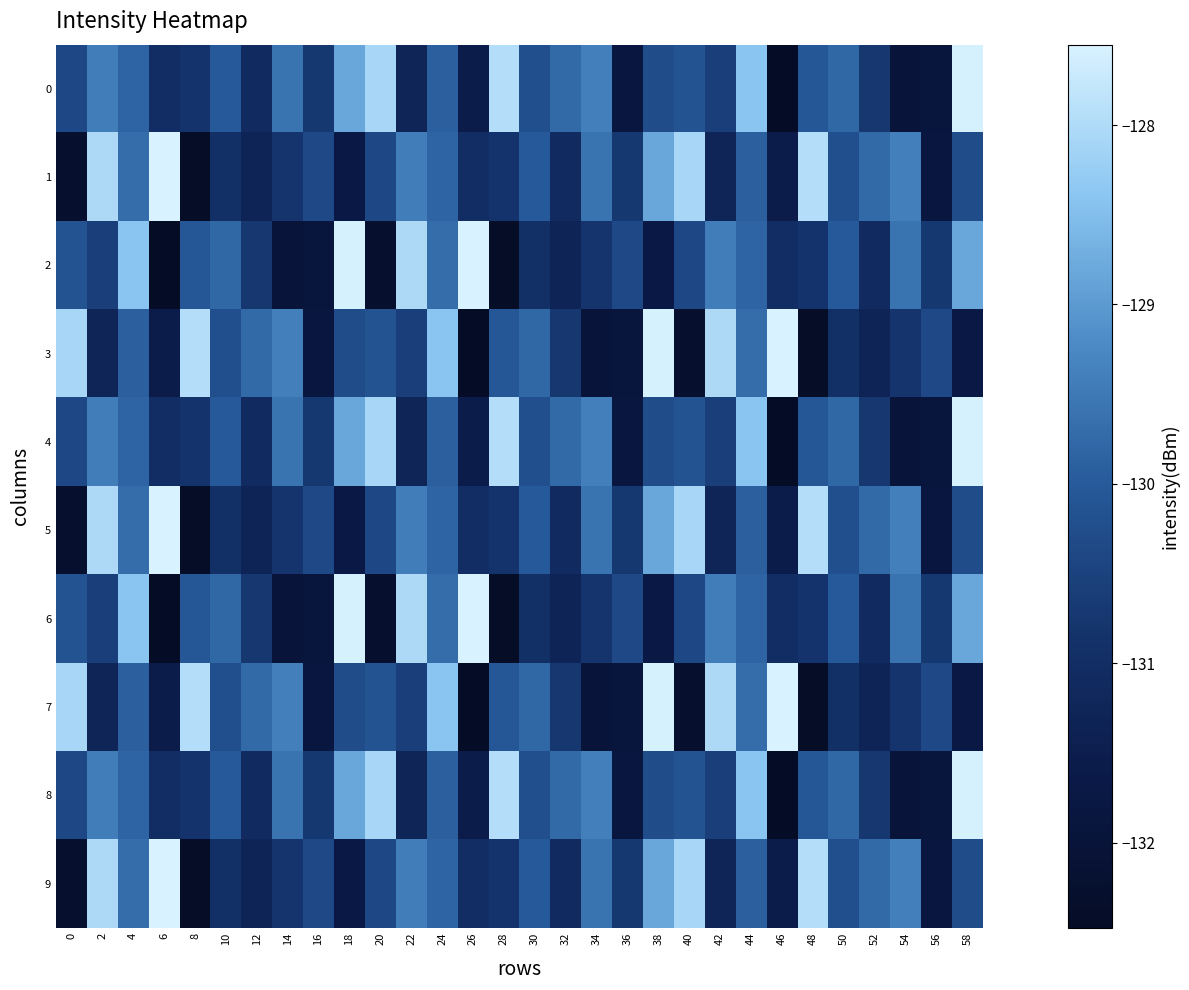

Which series has the widest spread of values?

2